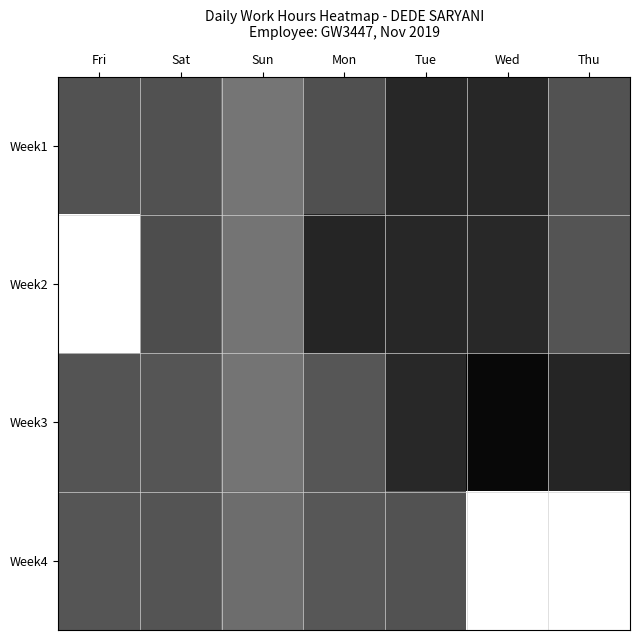

Reading left to right, list all the values displayed in this chart.

Week1: Fri=0.7	Sat=0.7	Sun=0.5	Mon=0.7	Tue=0.8	Wed=0.8	Thu=0.7
Week2: Fri=0.0	Sat=0.7	Sun=0.5	Mon=0.9	Tue=0.8	Wed=0.8	Thu=0.7
Week3: Fri=0.7	Sat=0.7	Sun=0.5	Mon=0.7	Tue=0.8	Wed=1.0	Thu=0.9
Week4: Fri=0.7	Sat=0.7	Sun=0.6	Mon=0.7	Tue=0.7	Wed=0.0	Thu=0.0